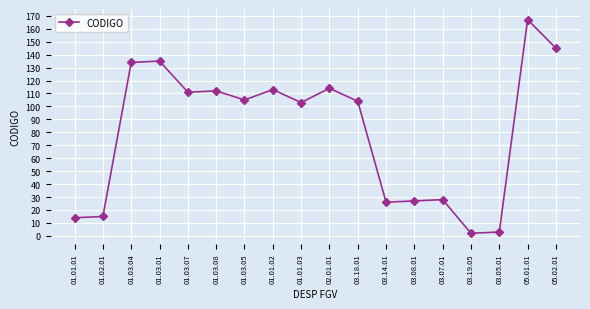

Which has a higher value, 01.03.07 or 05.02.01?

05.02.01